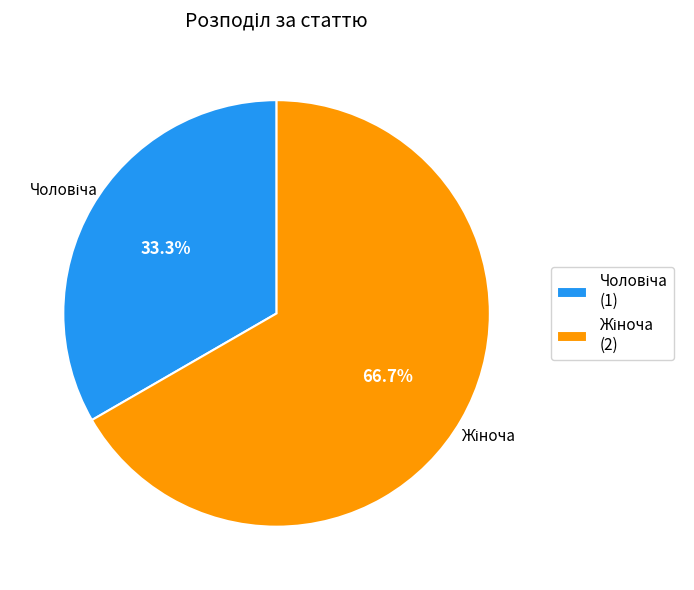

Is there a majority slice in this chart?

Yes